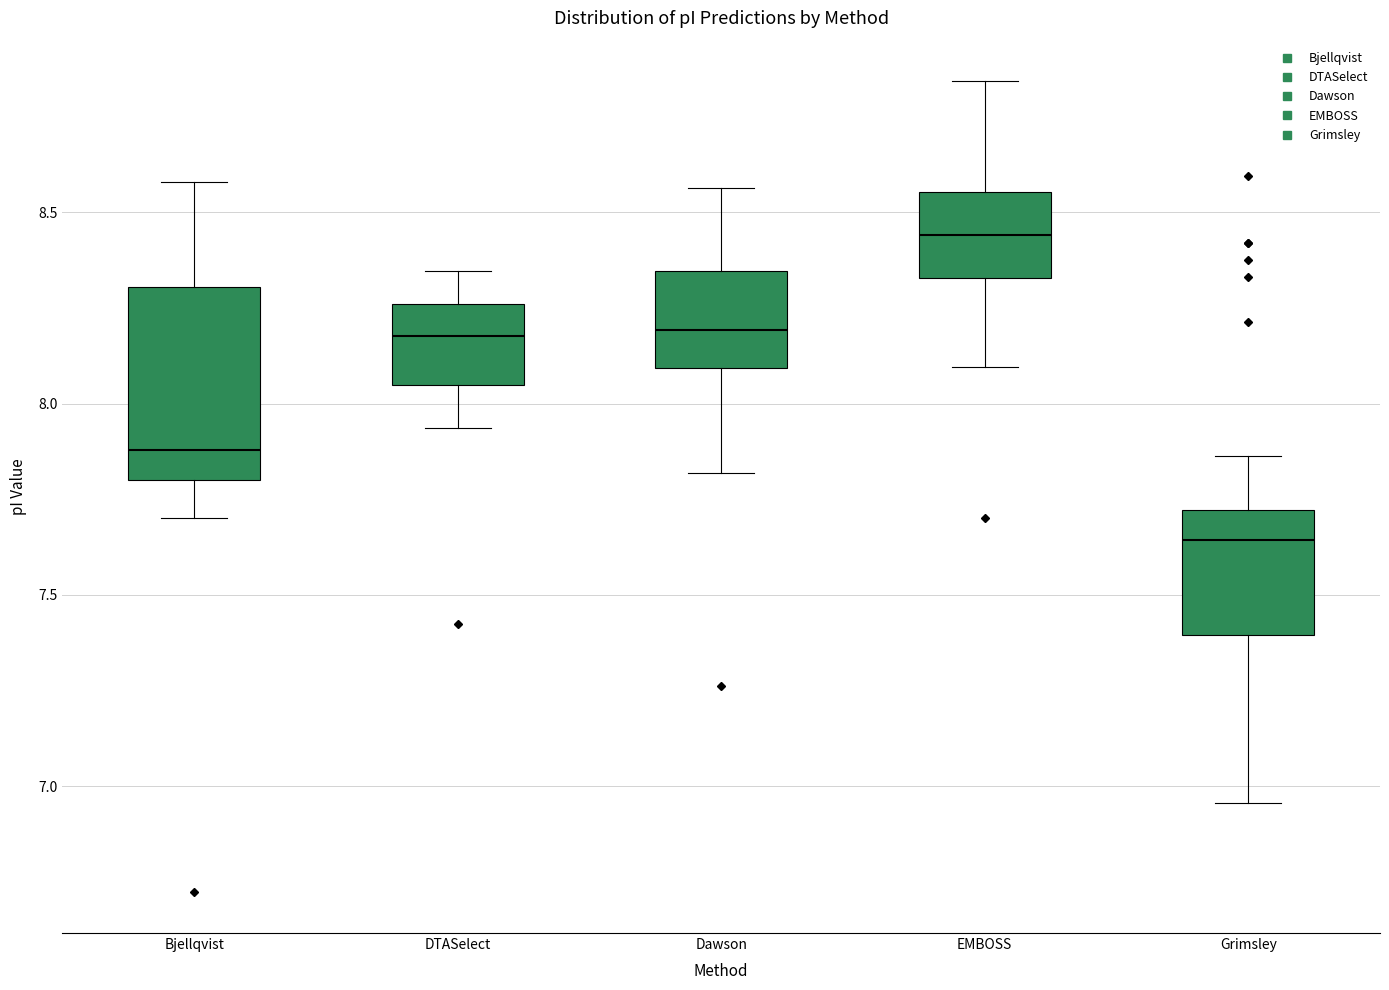

Reading left to right, read every box against the y-axis: the position of its median line, the range the box covers, and the ends of its whiskers. The values are not printed on the chart, so give them approximately, as read against the axis.

Bjellqvist: median 7.90, box 7.80 to 8.30, whiskers 7.70 to 8.60
DTASelect: median 8.20, box 8.05 to 8.25, whiskers 7.95 to 8.35
Dawson: median 8.20, box 8.10 to 8.35, whiskers 7.80 to 8.55
EMBOSS: median 8.45, box 8.35 to 8.55, whiskers 8.10 to 8.85
Grimsley: median 7.65, box 7.40 to 7.70, whiskers 6.95 to 7.85